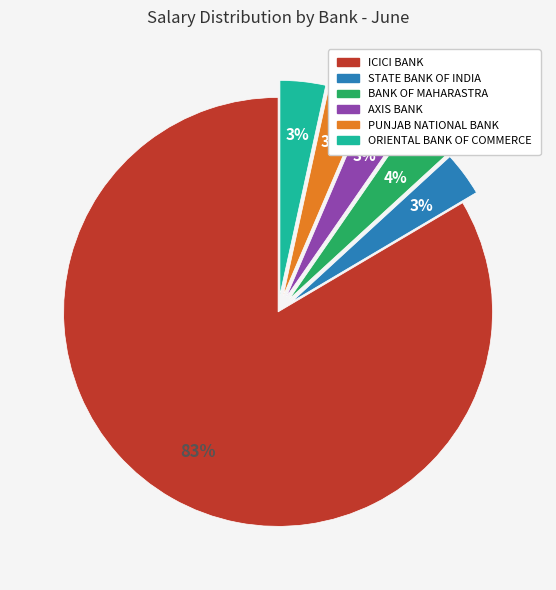

Is PUNJAB NATIONAL BANK the majority of the pie?

No